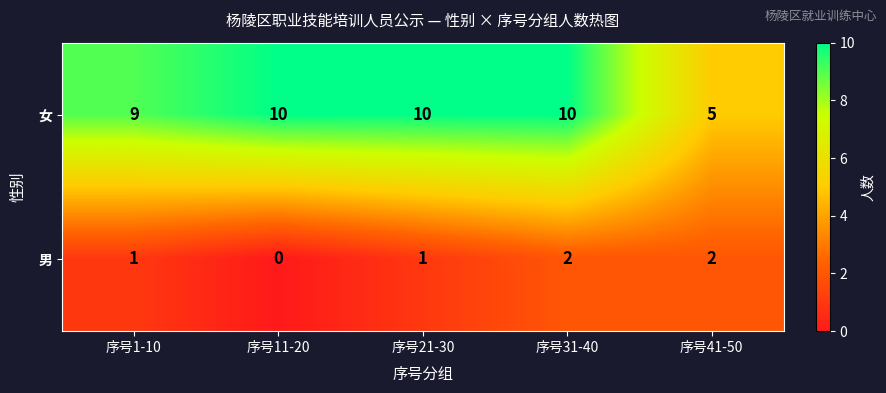

At 序号1-10, list the series in order from smallest to largest.

男, 女